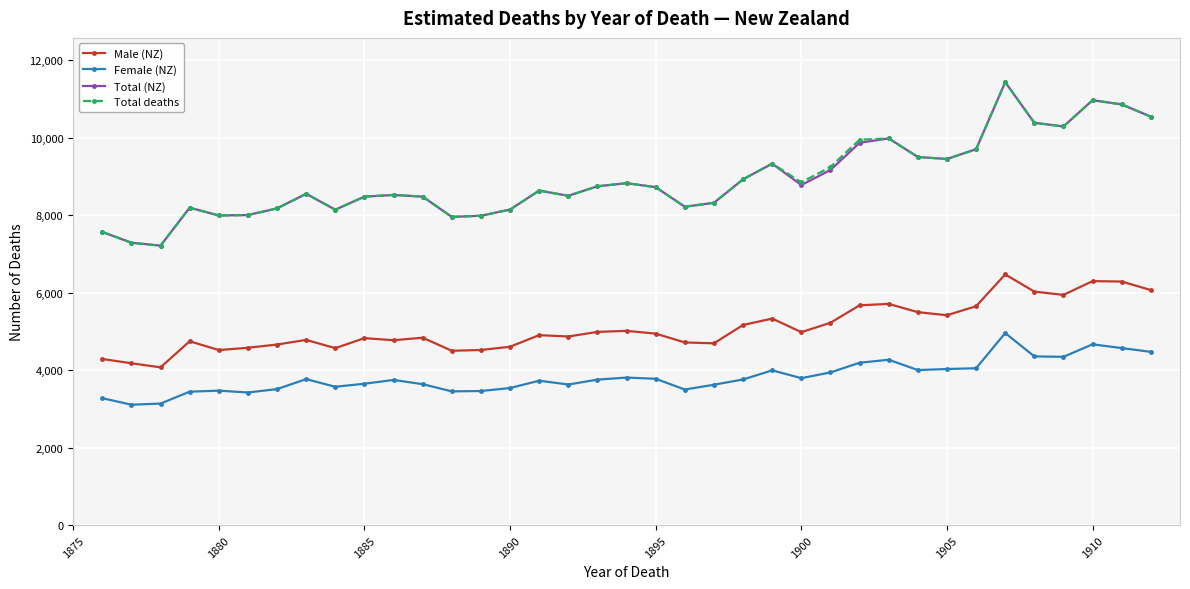

What is the smallest value displayed?

3110